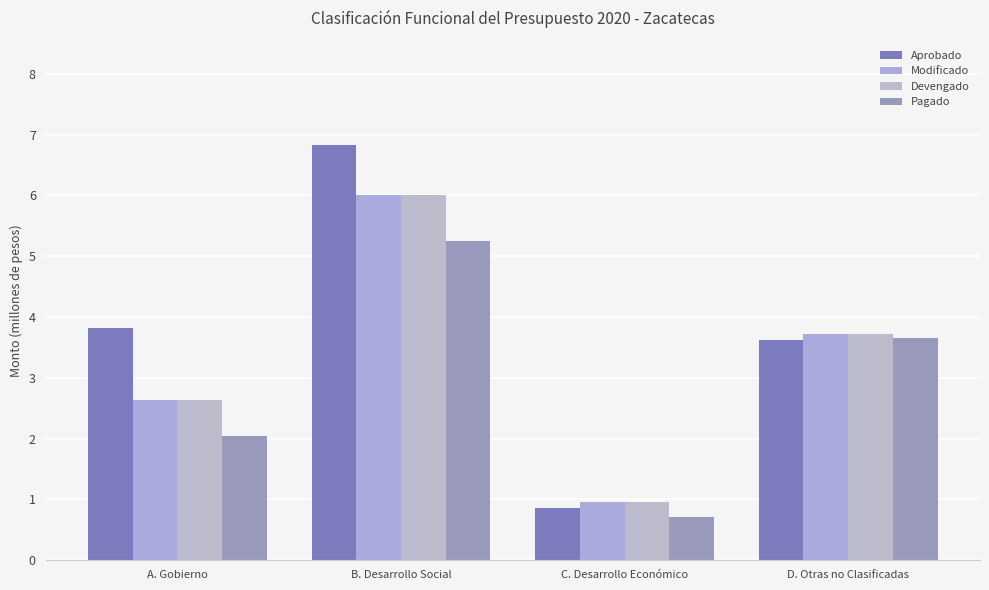

What are all the series names shown in the legend?

Aprobado, Modificado, Devengado, Pagado